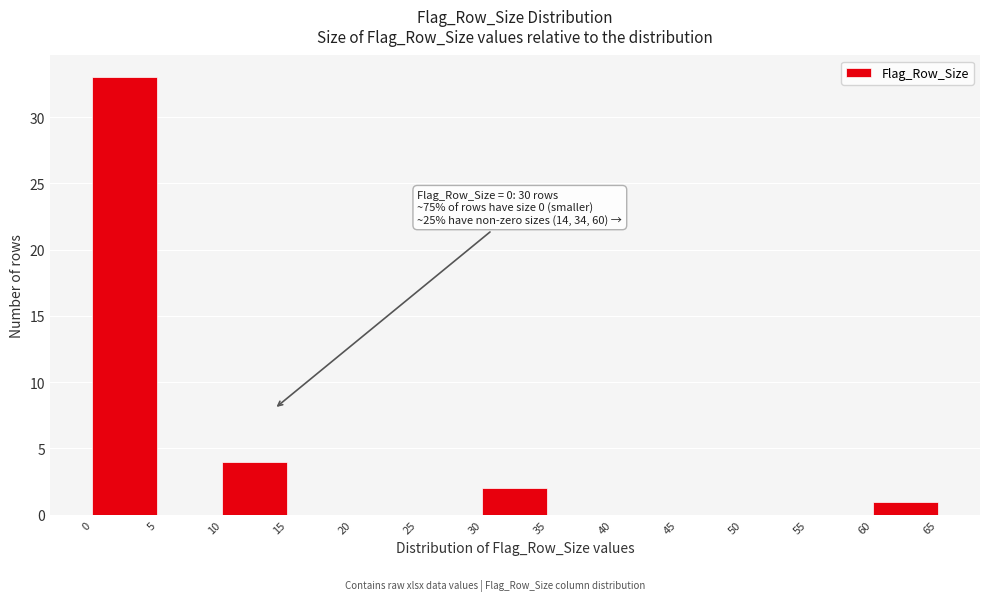

Over which range of the x-axis is the bar tallest?

0 to 5